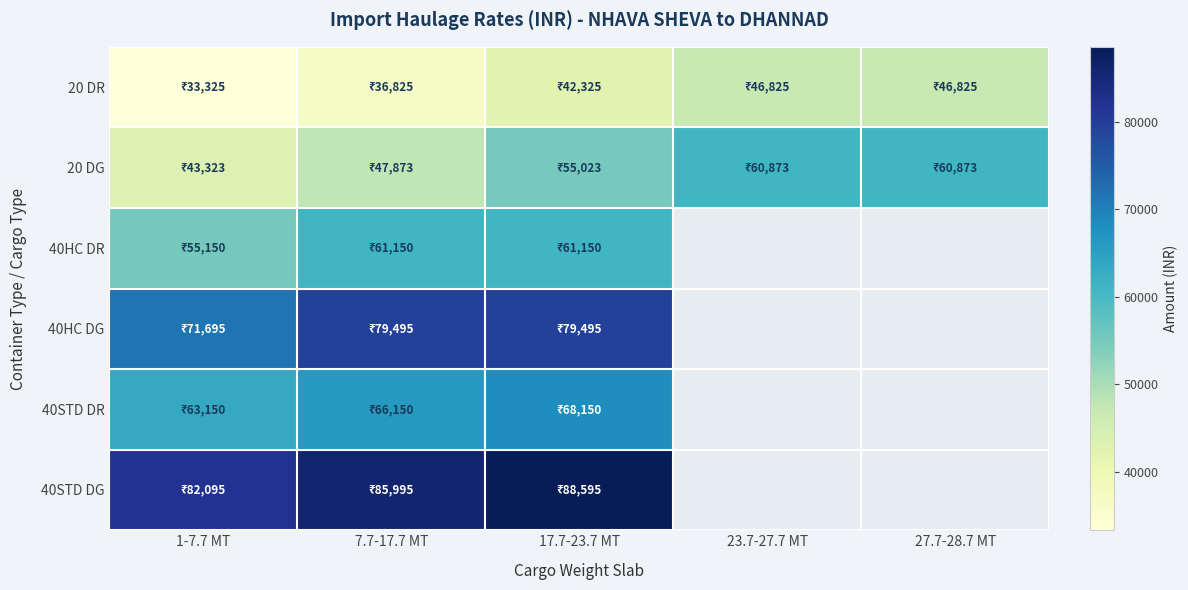

True or false: 20 DR has a value of 25741.8 at 27.7-28.7 MT.

False